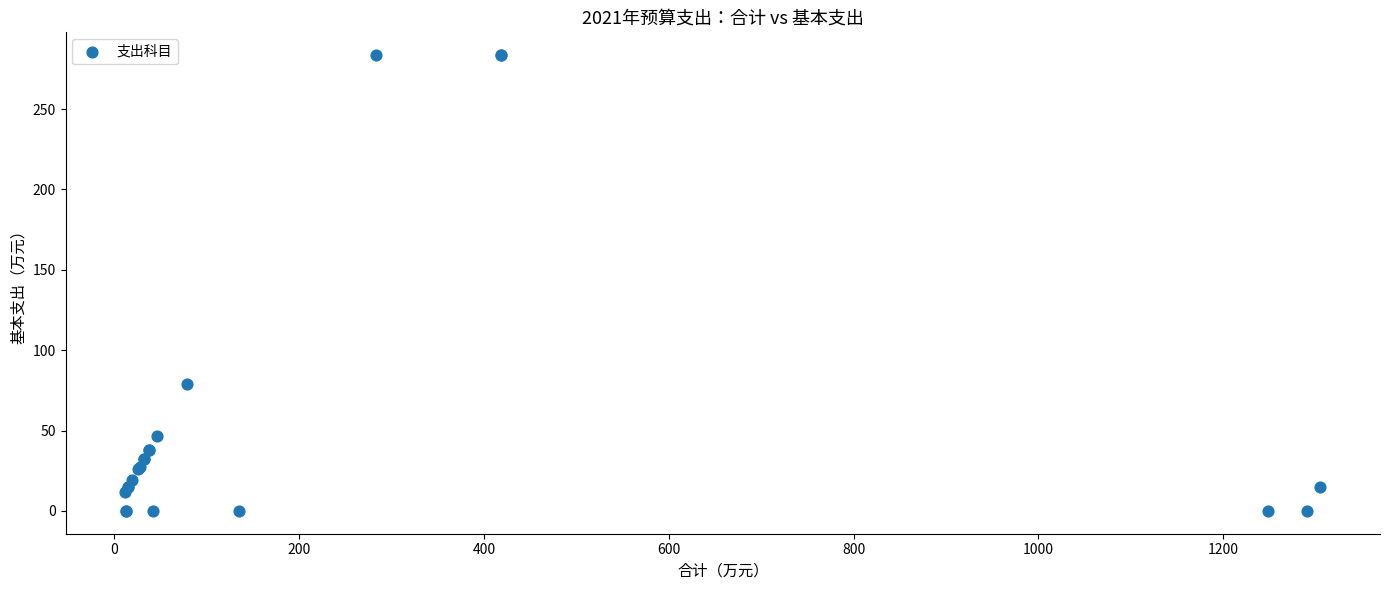

What Y value in the scatter plot is closest to 141?

78.9